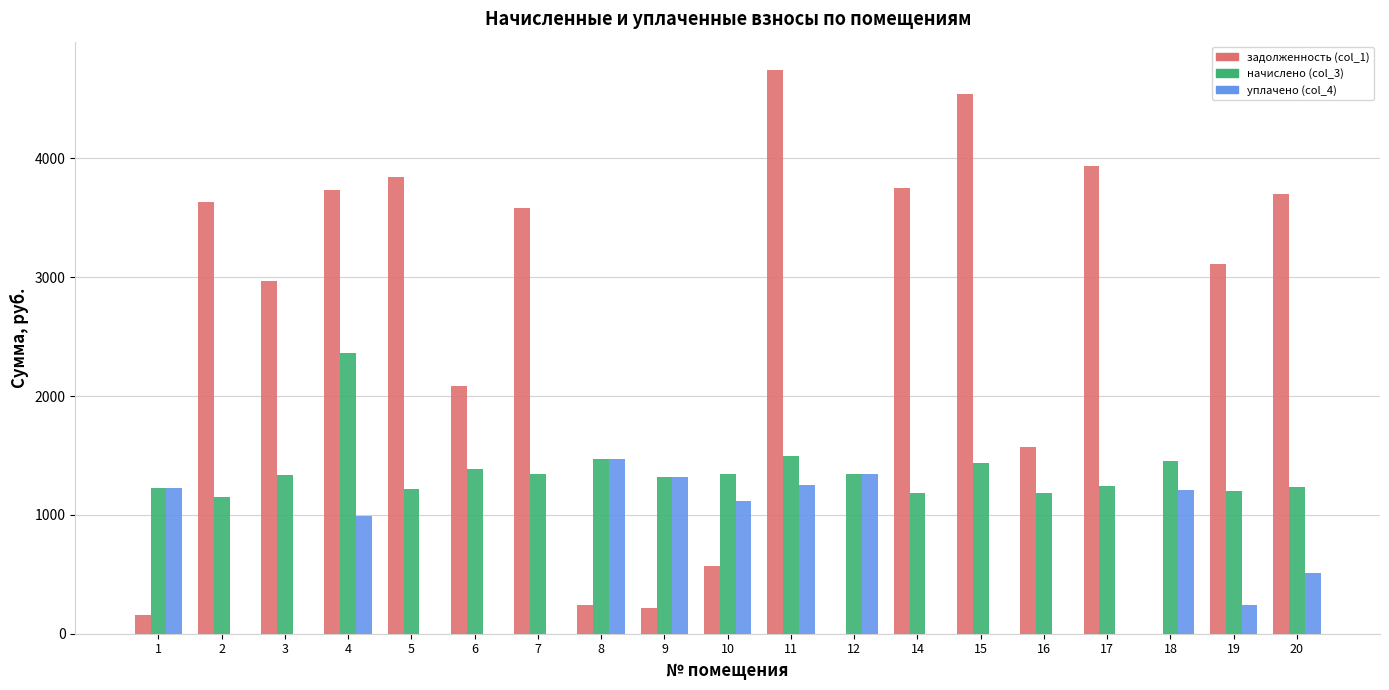

What is the total value across all series at 18?

2666.6